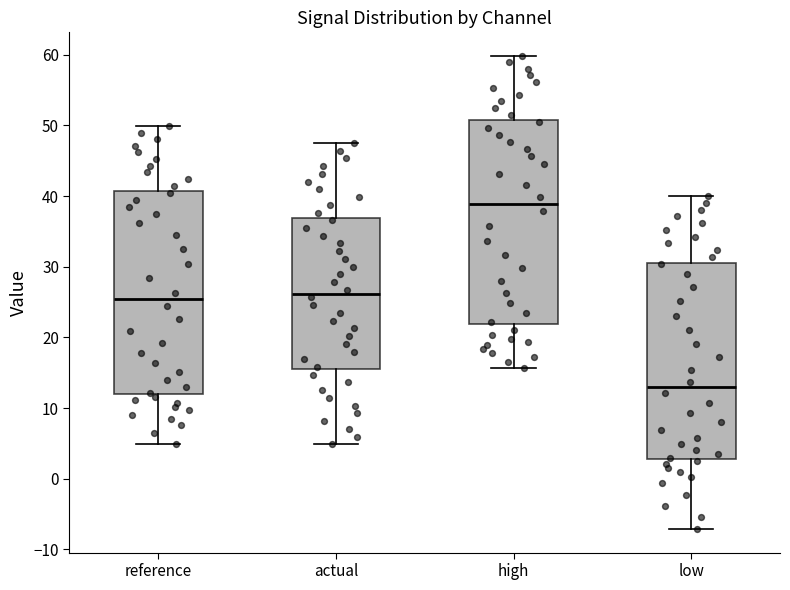

Where does the median line of the box for high sit on the y-axis? The values are not printed on the chart, so give them approximately, as read against the axis.

39